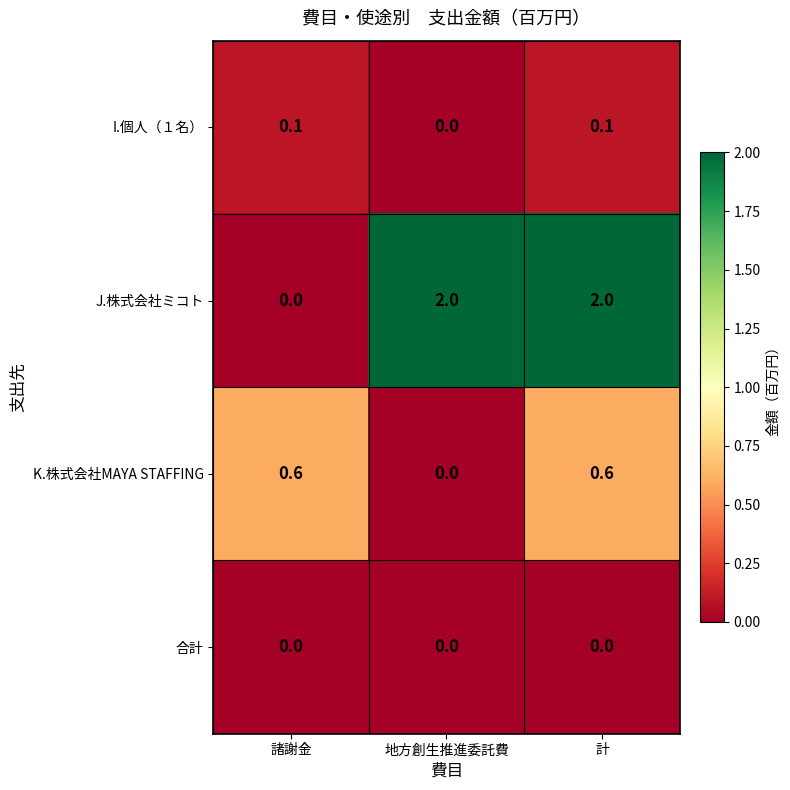

How many data points does each series have?

3